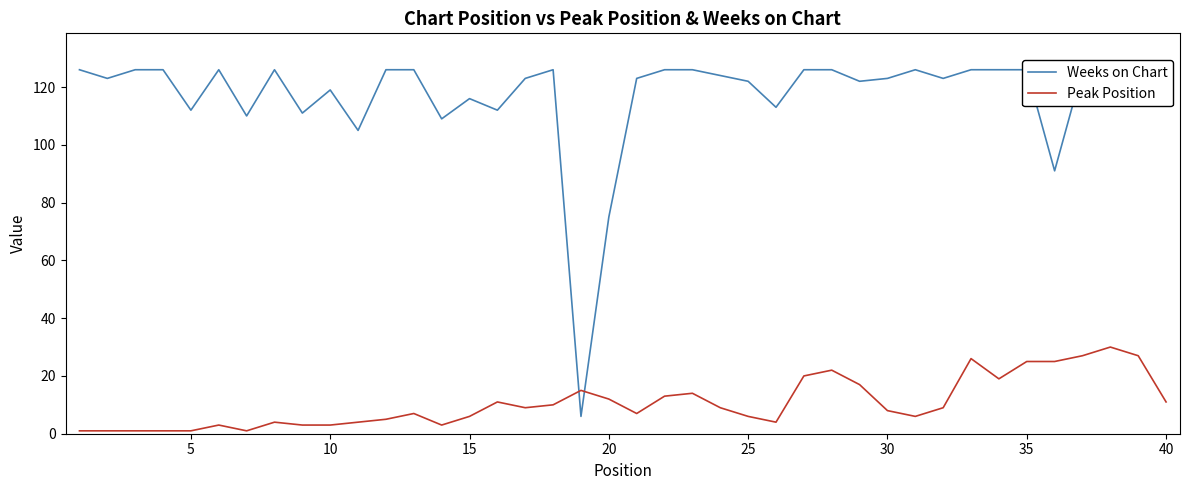

True or false: Peak Position has a value of 1 at 5.

True